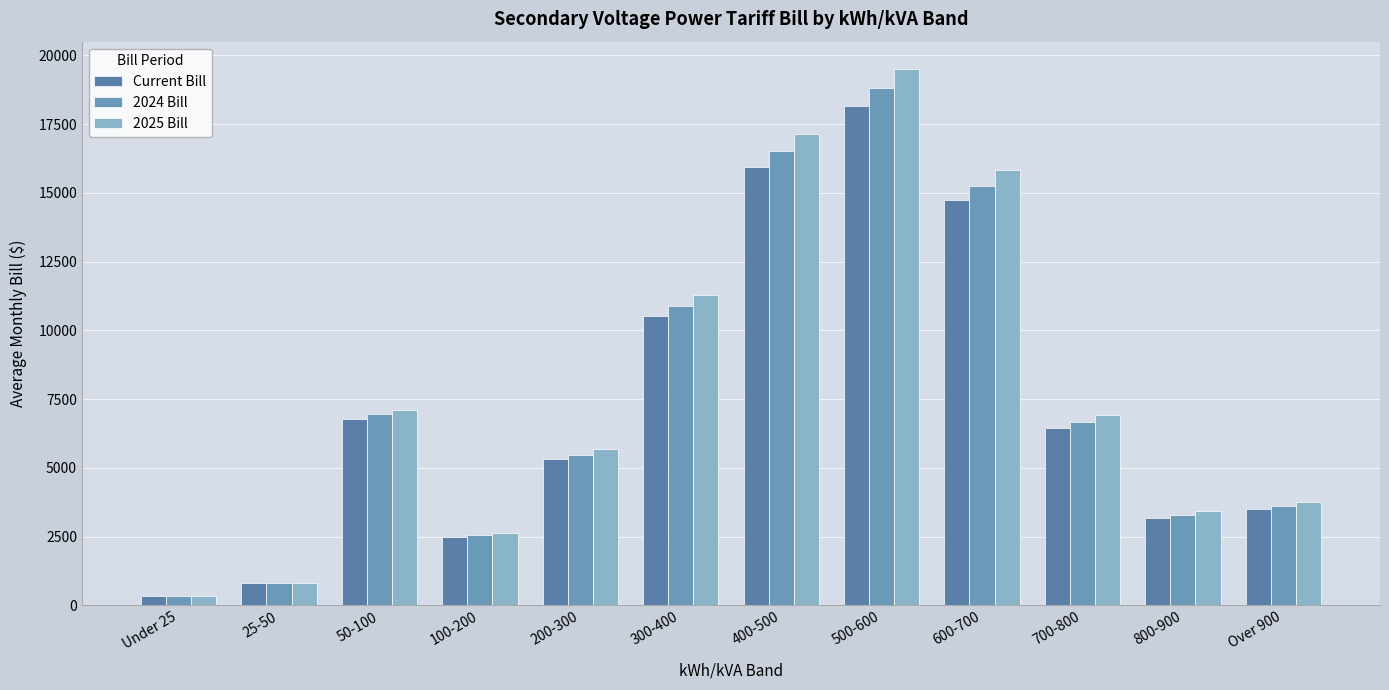

What are all the series names shown in the legend?

Current Bill, 2024 Bill, 2025 Bill